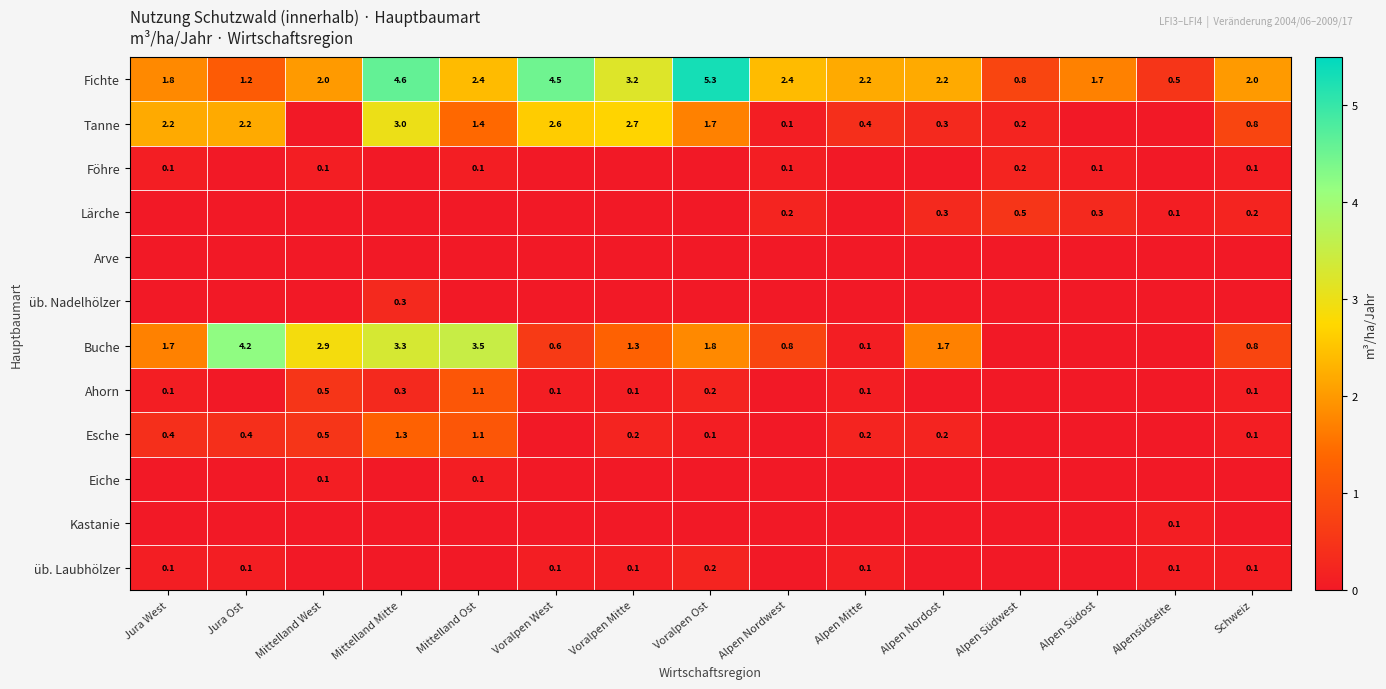

What is the total value across all series at Voralpen West?

7.9